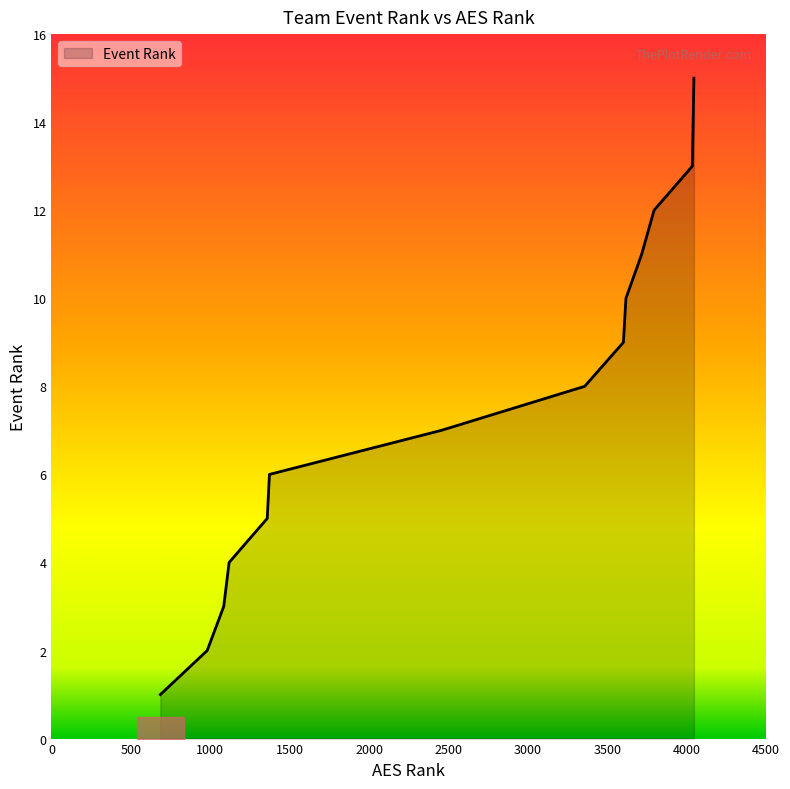

What is the sum of all values?

120